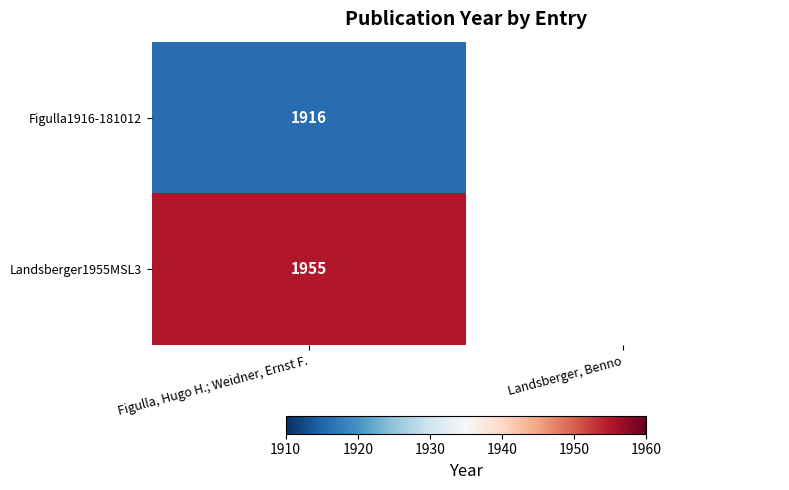

True or false: Figulla1916-181012 has a value of 1916 at Figulla, Hugo H.; Weidner, Ernst F..

True